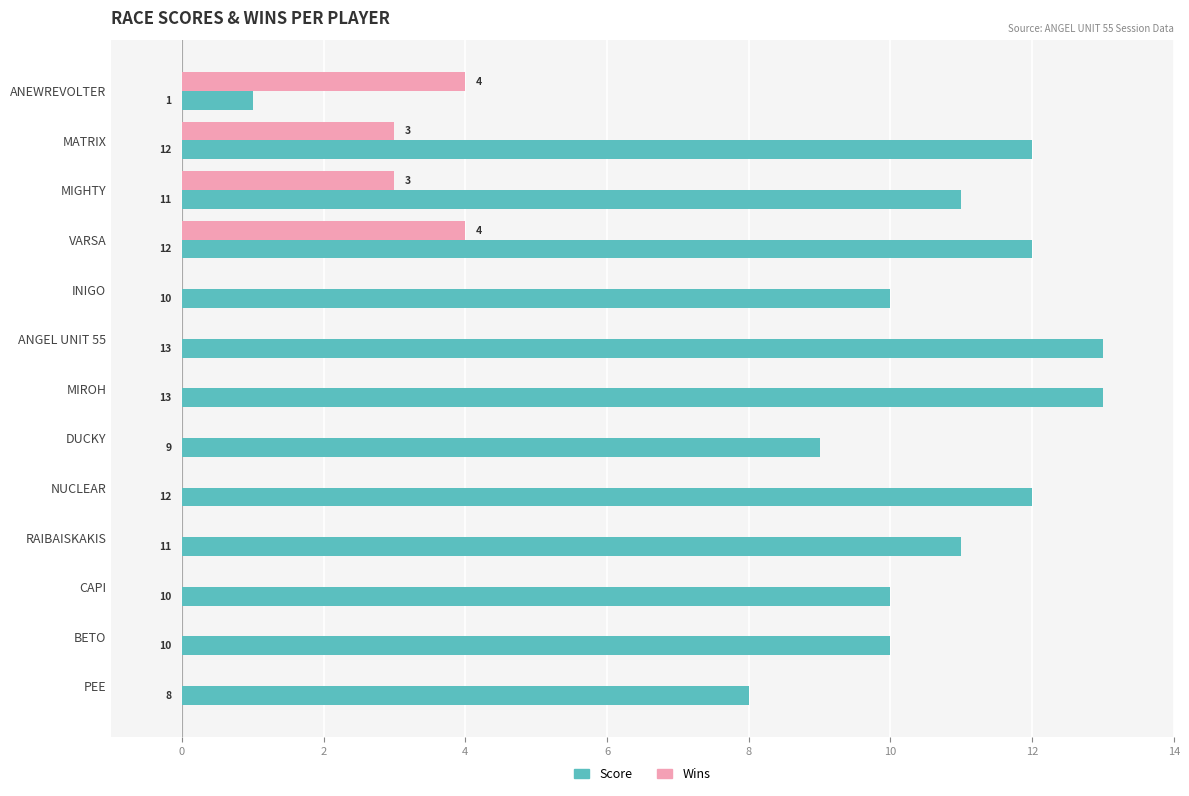

What is the approximate value of Score at MIGHTY?

11